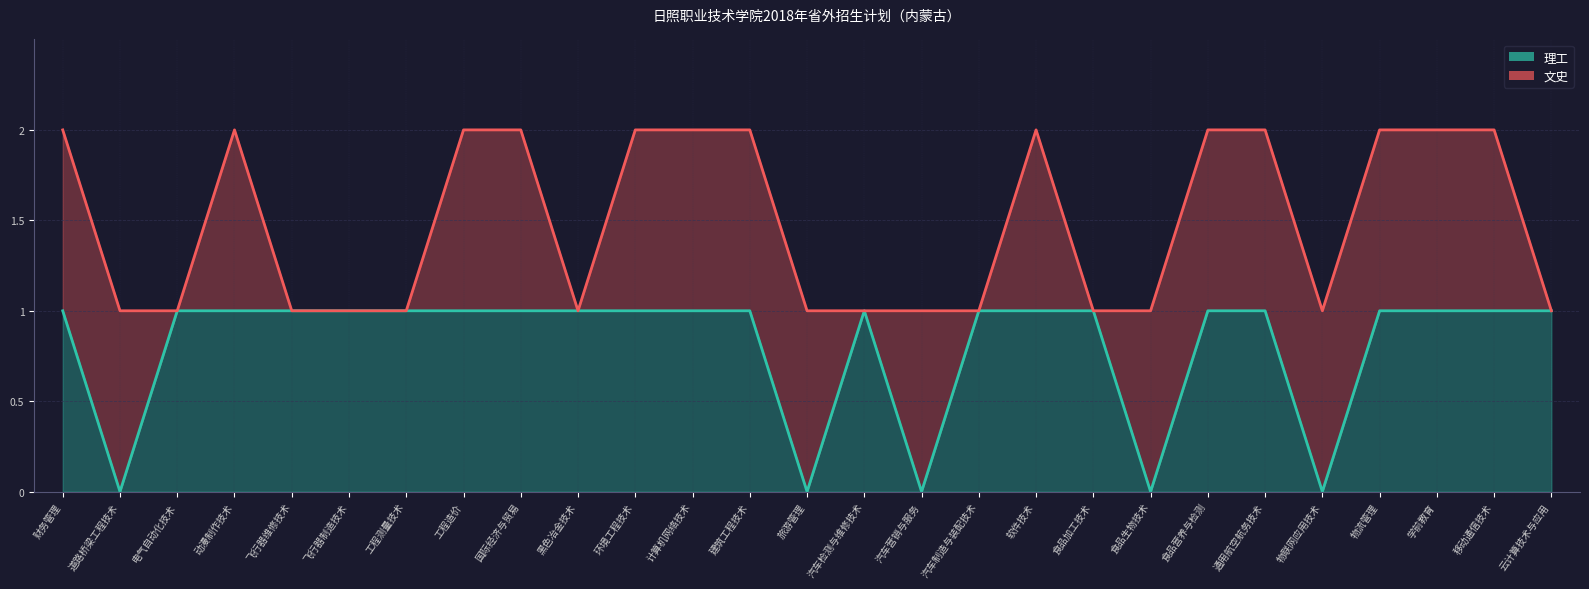

How many interior local peaks (higher than both neighbors) does the data have?

1